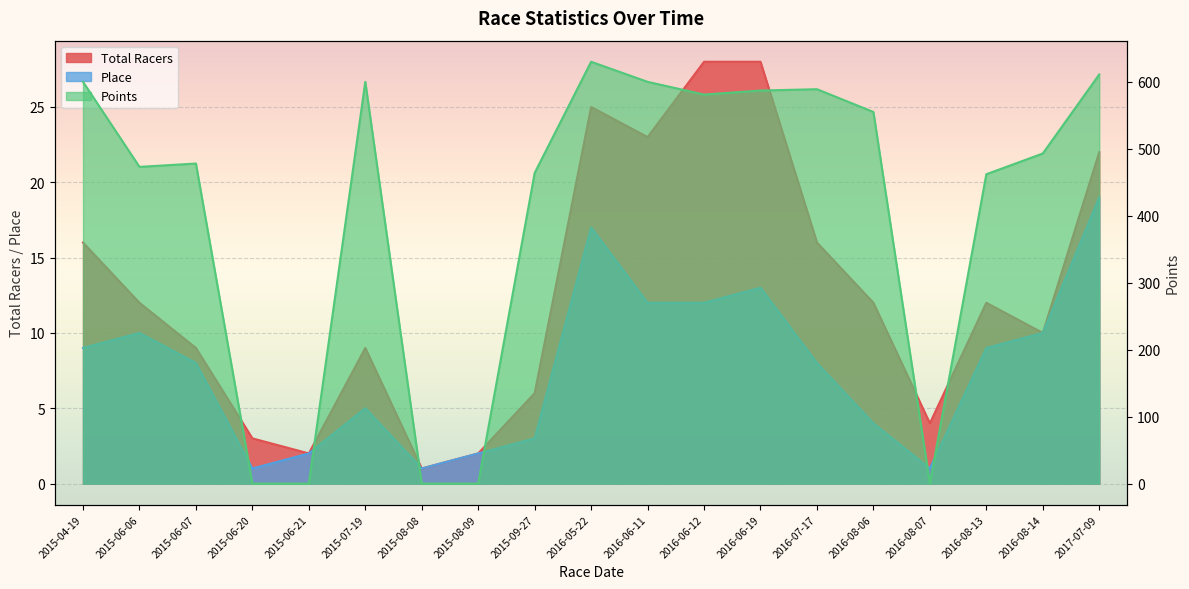

What is the difference between the Place values at 2016-08-13 and 2017-07-09?

10